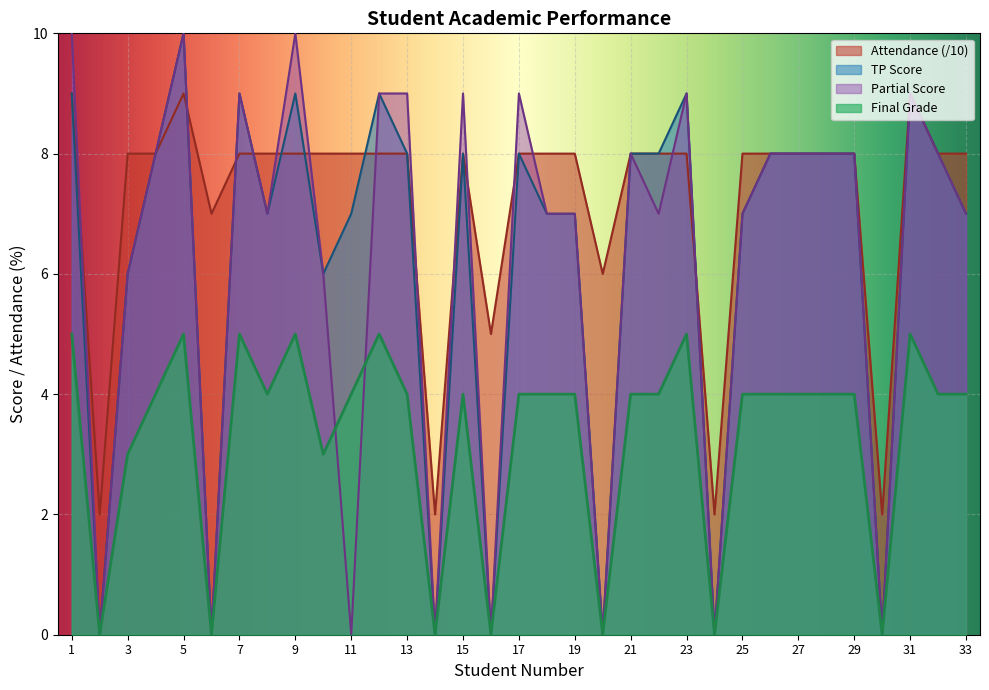

True or false: Final Grade and TP Score cross at least once.

False